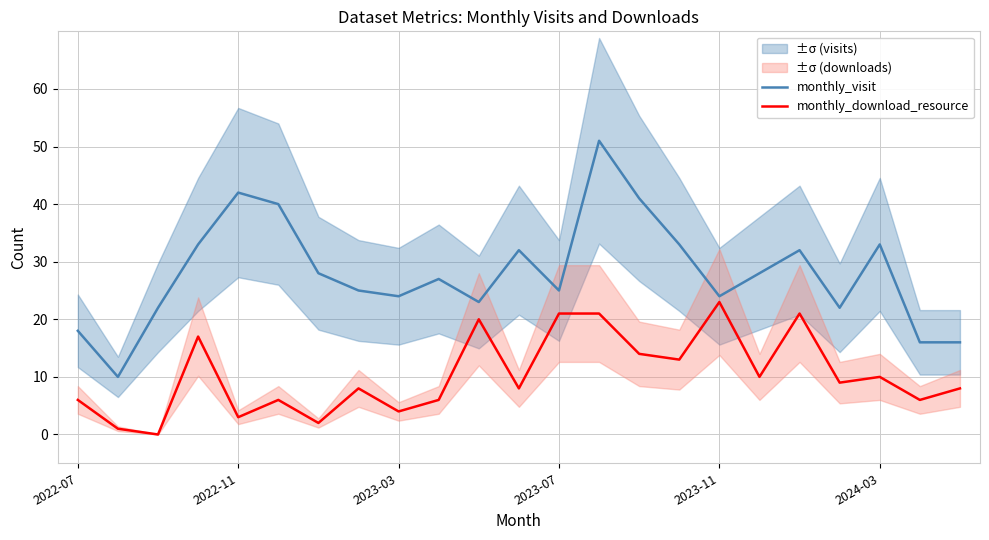

How many lines are shown in the chart?

2